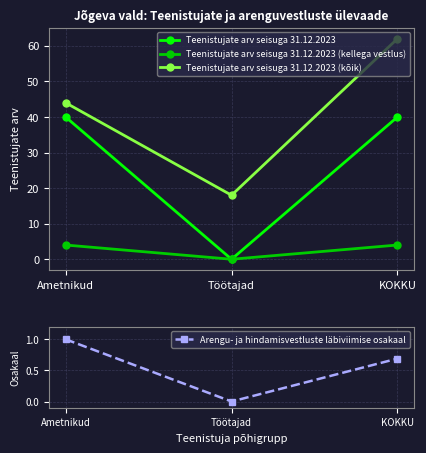

The value of Teenistujate arv seisuga 31.12.2023 (kõik) at Töötajad is 4. True or false?

False